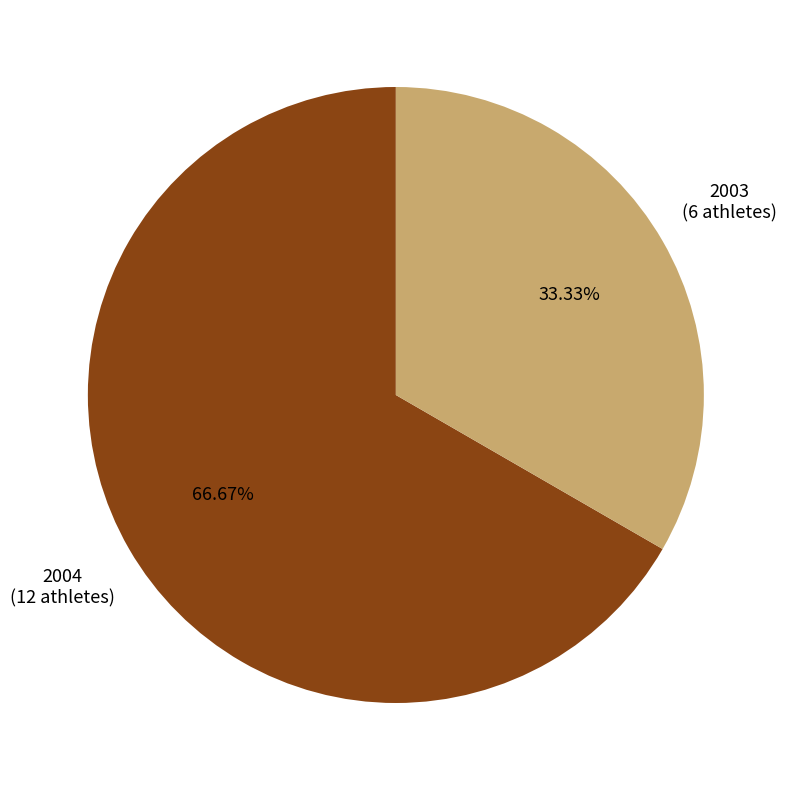

Is there any slice that represents more than half of the pie?

Yes